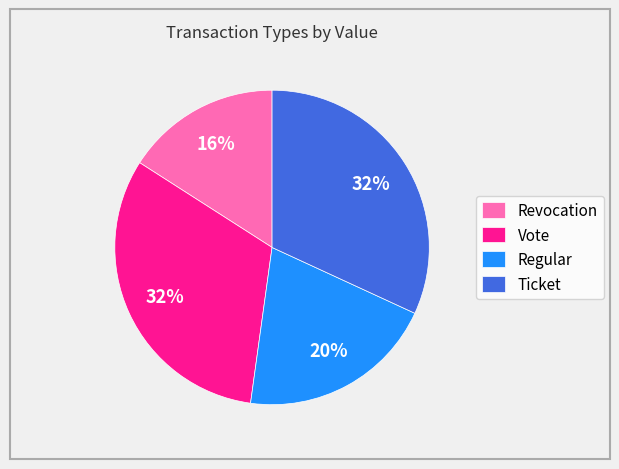

Combined, do Regular and Ticket account for over 50%?

Yes